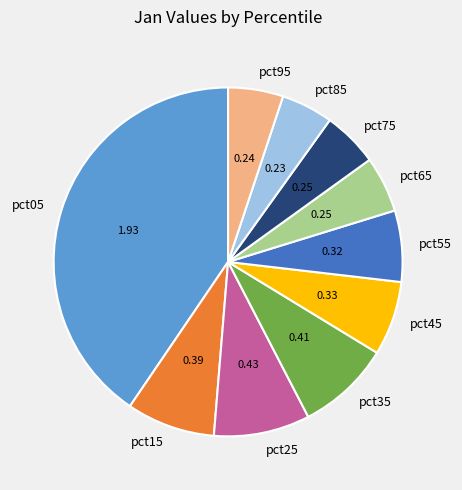

Between pct35 and pct05, which is larger?

pct05